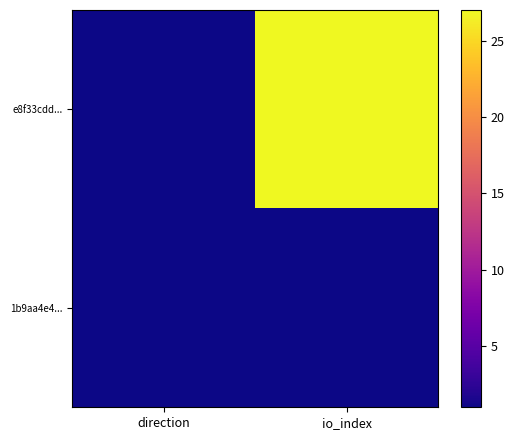

What is the spread (max minus min) of values at io_index?

26